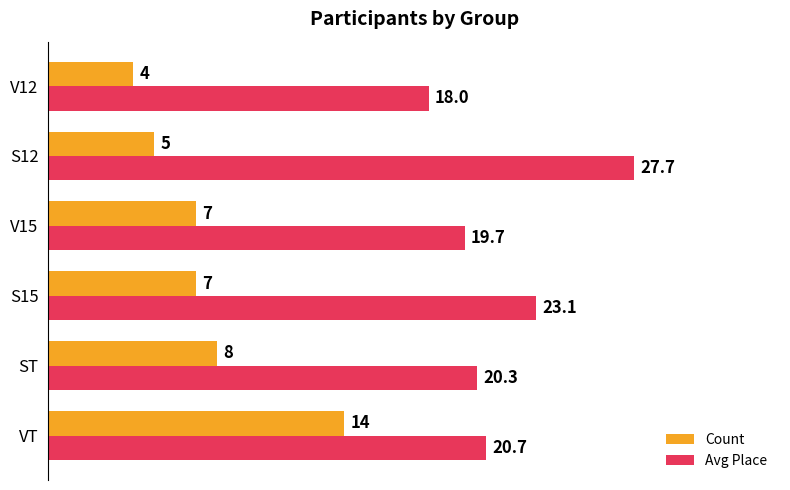

Is it true that Avg Place equals 23.1 at S15?

True